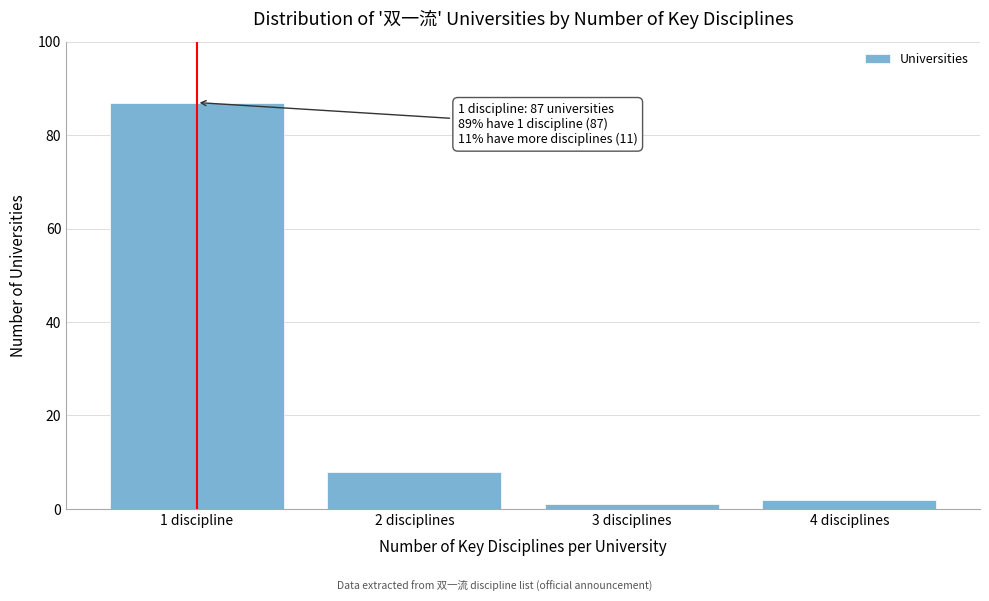

Reading right to left, transcribe all the data shown in this chart.

4 disciplines=2	3 disciplines=1	2 disciplines=8	1 discipline=87